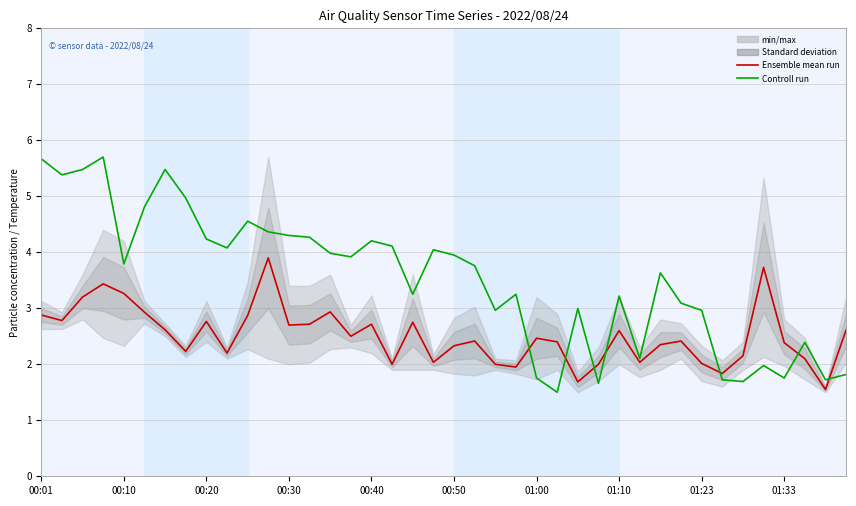

List the series in order of their overall mean, highest first.

Controll run, Ensemble mean run